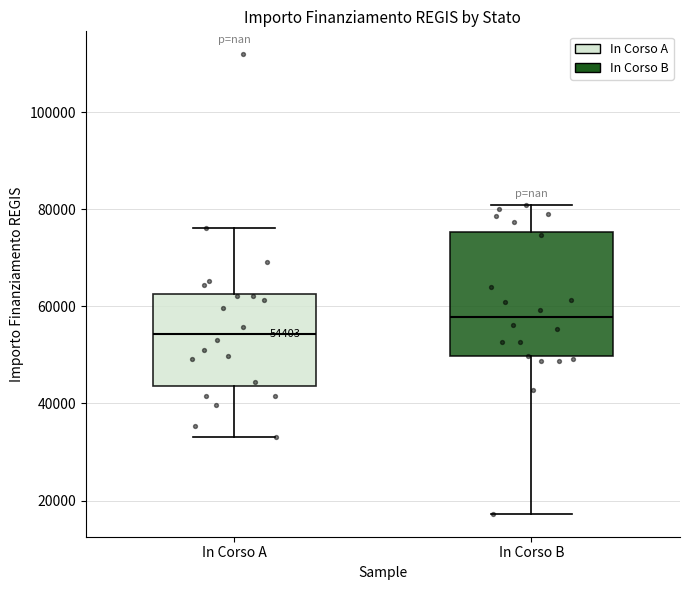

Which box's median line is the highest?

In Corso B